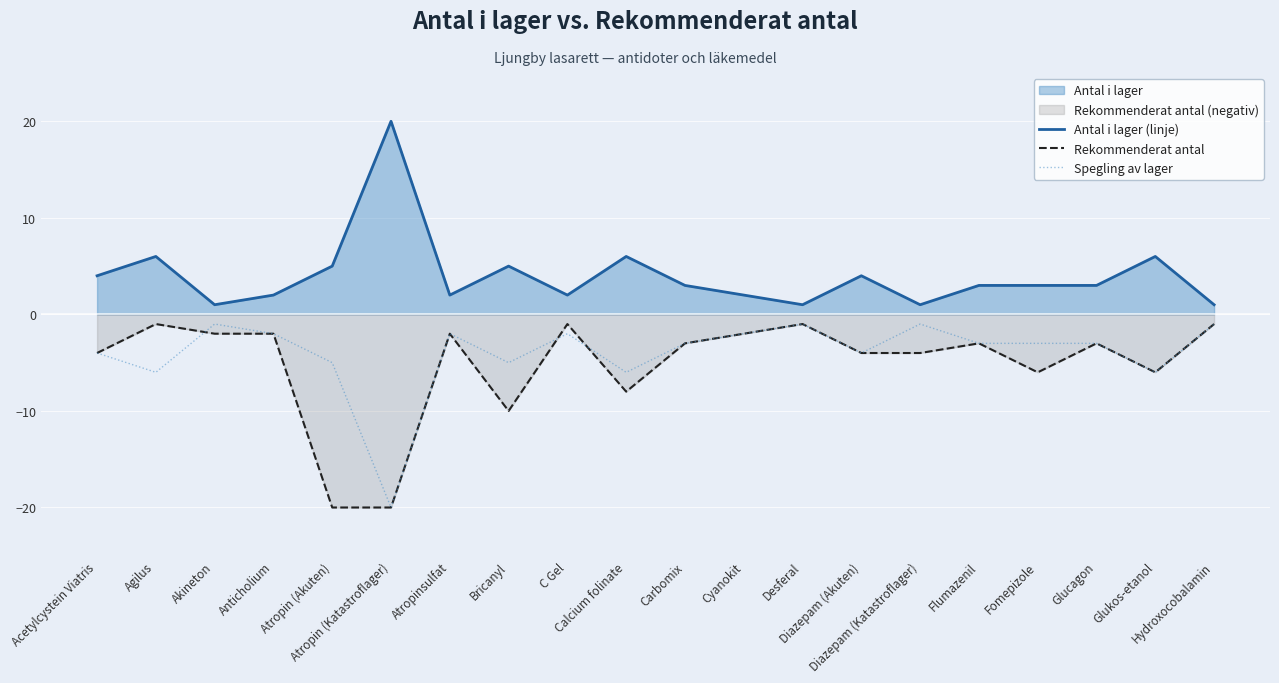

What is the spread (max minus min) of values at Flumazenil?

6